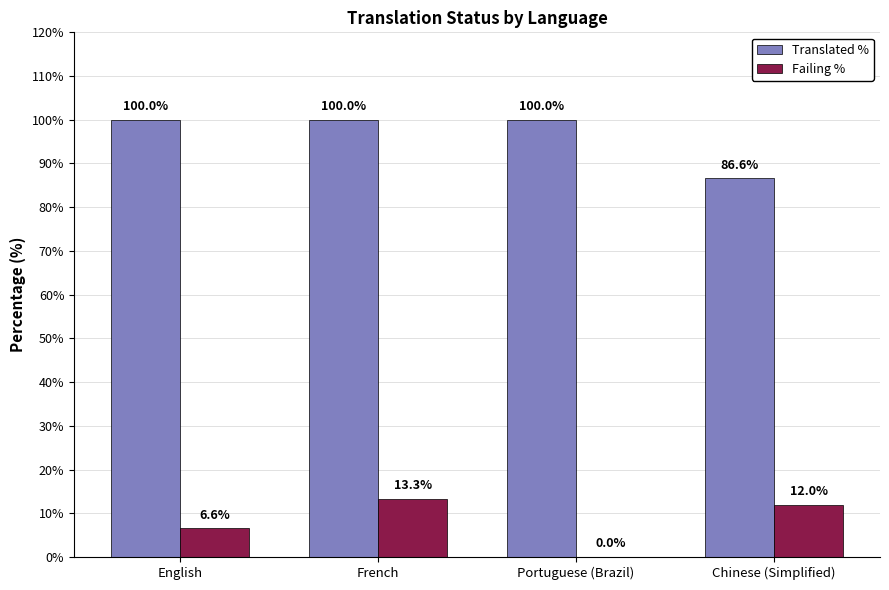

Which series changed the most between French and Chinese (Simplified)?

Translated %